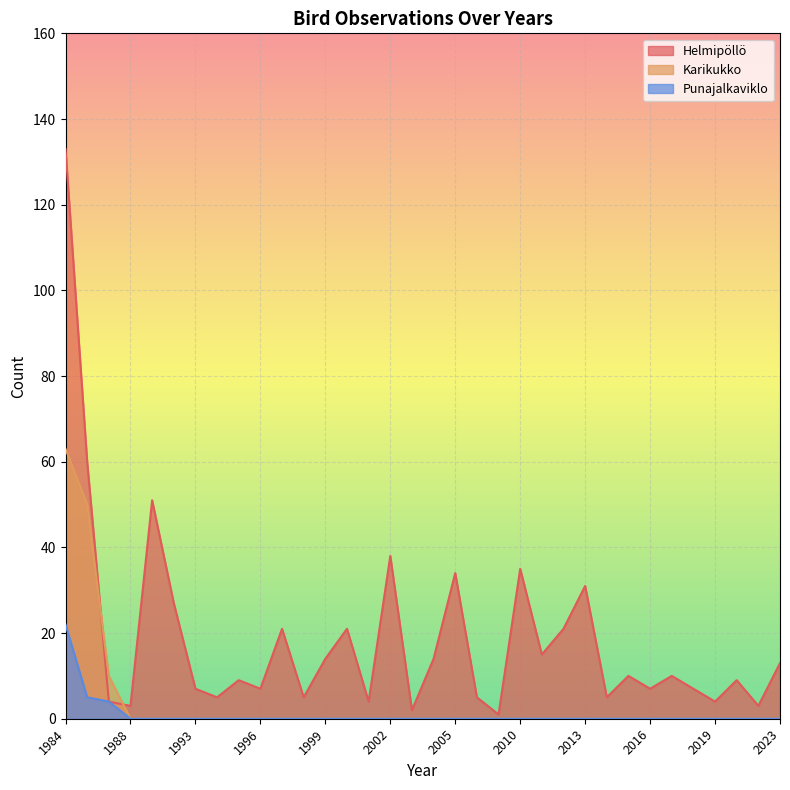

Which series has the widest spread of values?

Helmipöllö